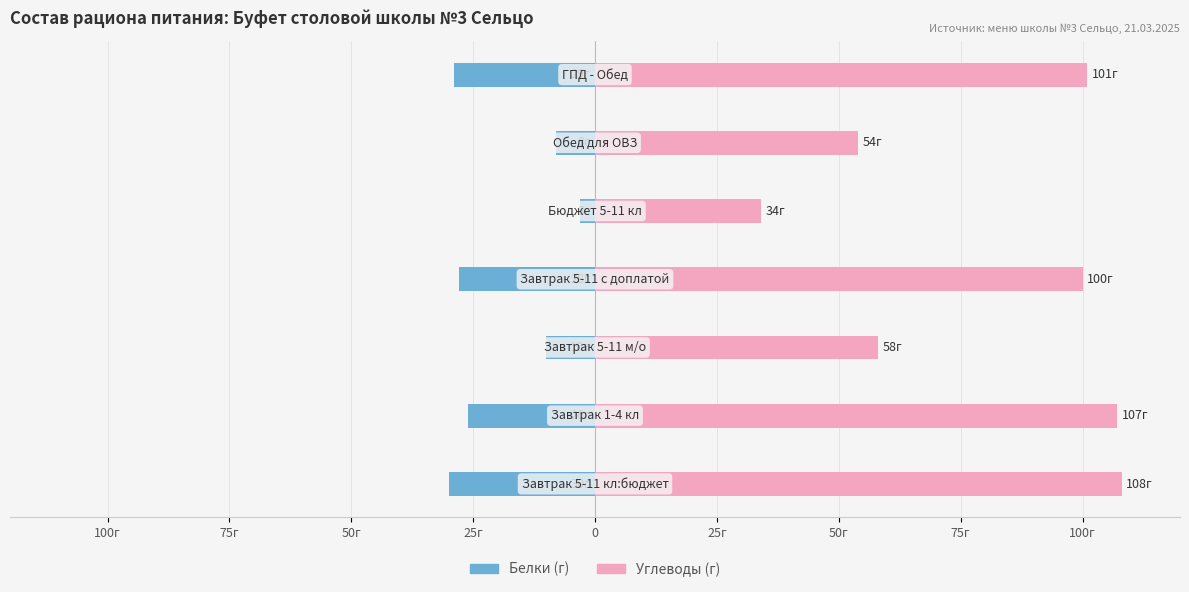

Which series has the largest total across all categories?

Углеводы (г)